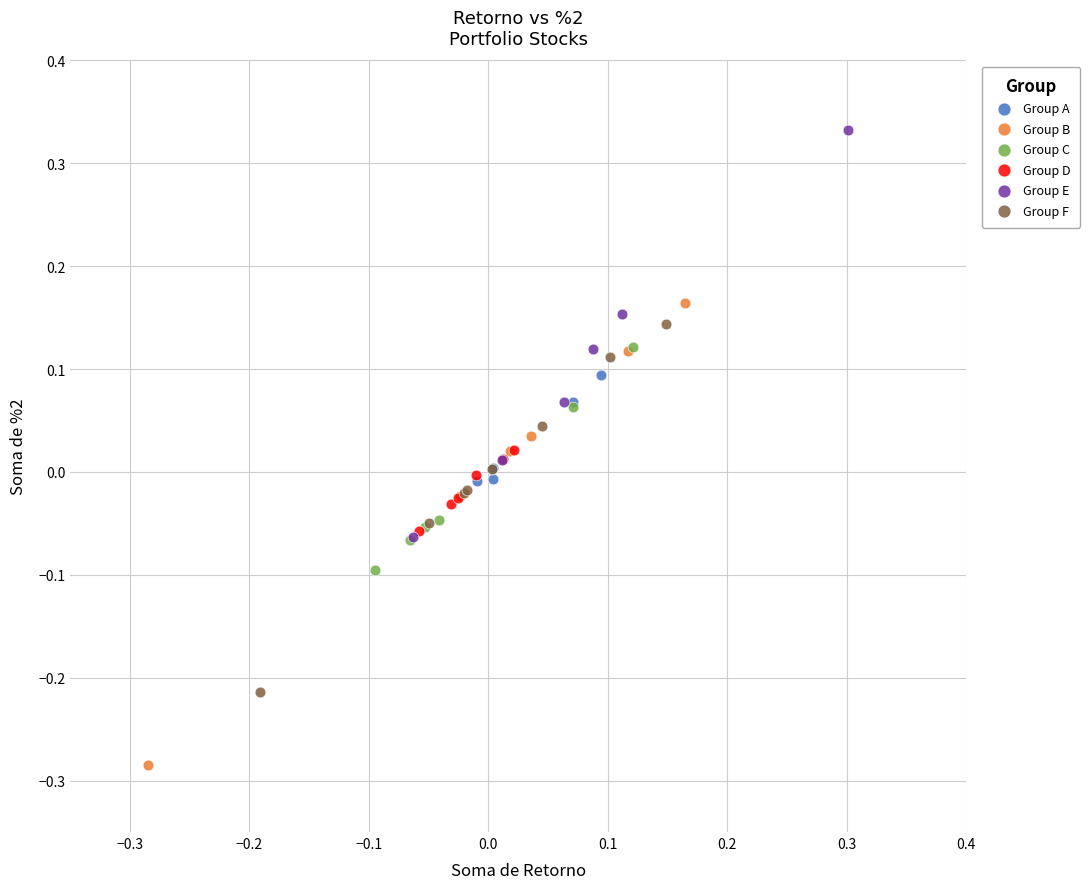

Which series contains the lowest Y value?

Group B